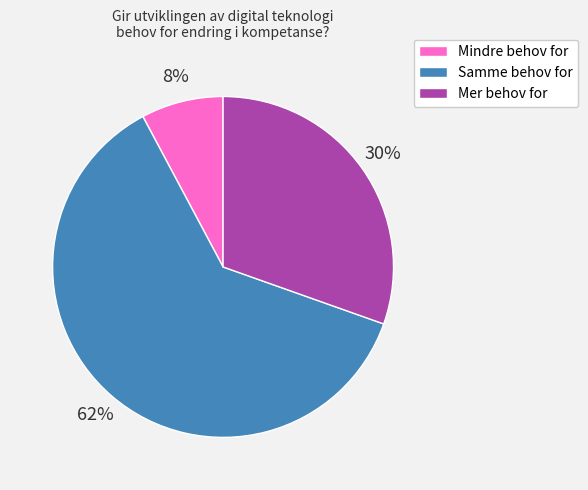

The Mer behov for slice represents 23% of the pie. True or false?

False